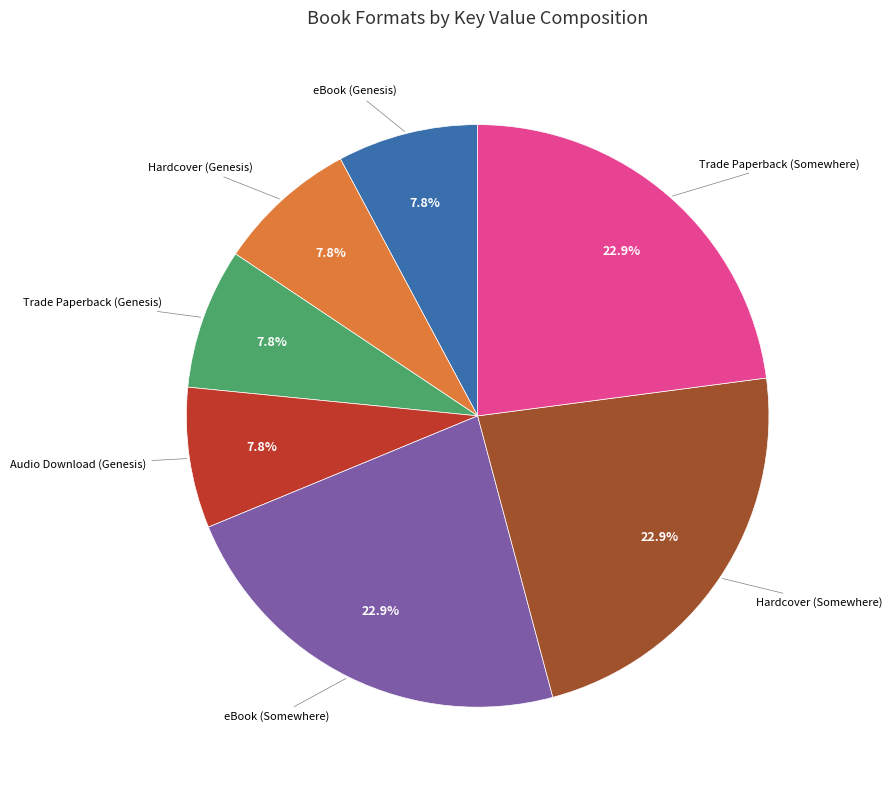

Is there a majority slice in this chart?

No